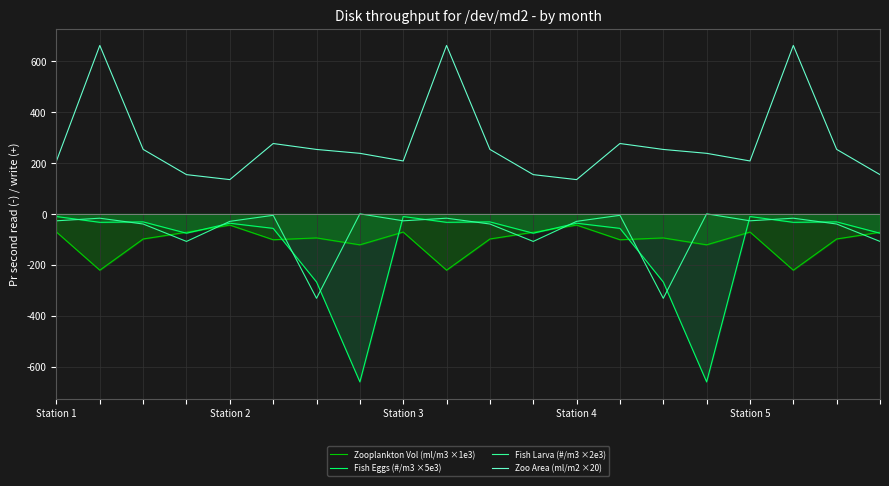

What is the maximum value for Fish Eggs (#/m3 ×5e3)?

-10.5